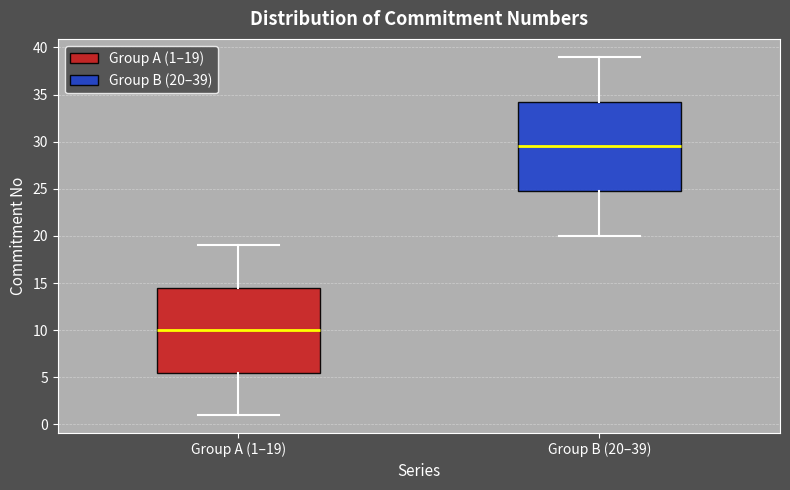

Reading left to right, read every box against the y-axis: the position of its median line, the range the box covers, and the ends of its whiskers. The values are not printed on the chart, so give them approximately, as read against the axis.

Group A (1–19): median 10.0, box 5.5 to 14.5, whiskers 1.0 to 19.0
Group B (20–39): median 29.5, box 25.0 to 34.5, whiskers 20.0 to 39.0